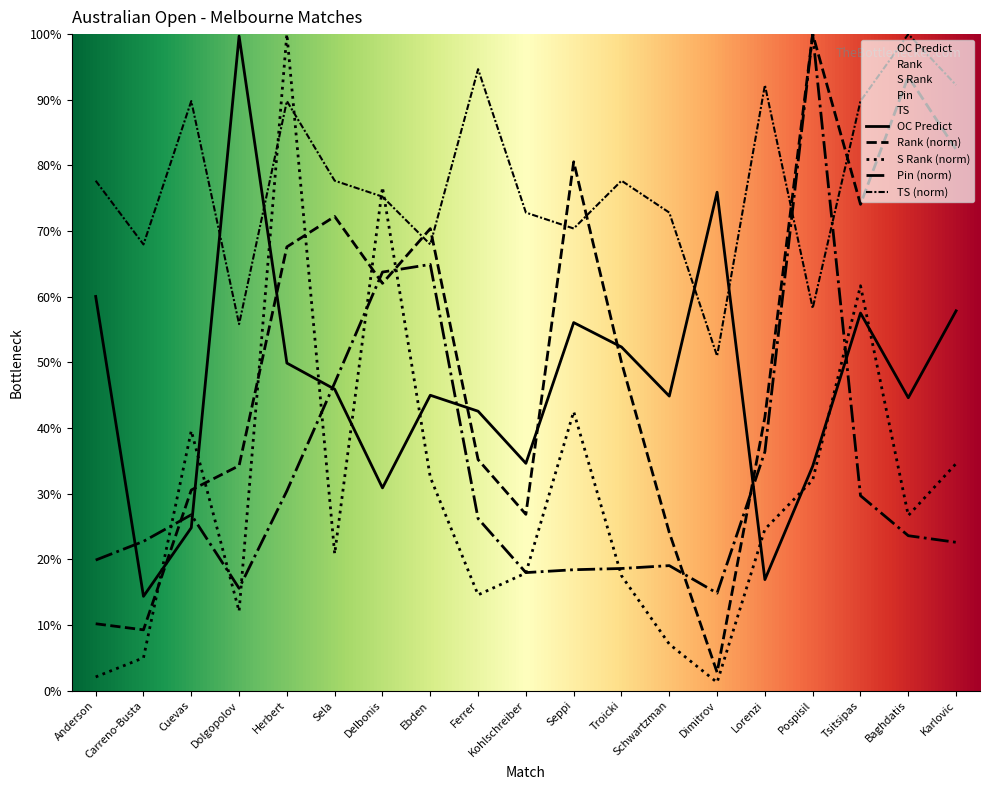

At which category does the chart reach its peak across all series?

Pospisil